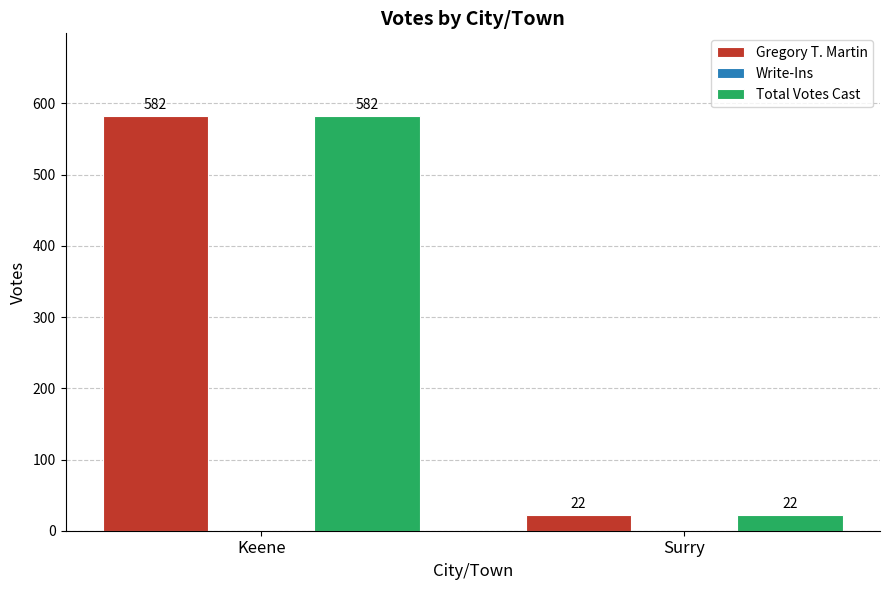

Reading left to right, transcribe all the data shown in this chart.

Gregory T. Martin: Keene=582	Surry=22
Total Votes Cast: Keene=582	Surry=22